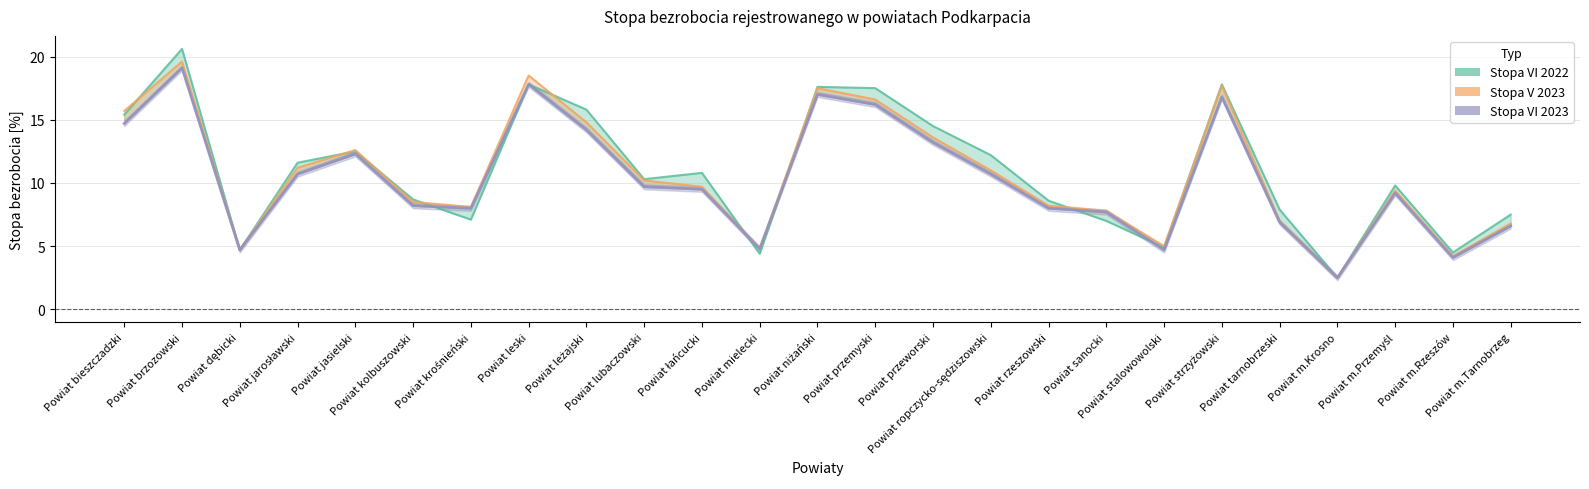

Reading left to right, transcribe all the data shown in this chart.

Stopa VI 2022: 15.4	20.6	4.7	11.6	12.5	8.7	7.1	17.8	15.8	10.3	10.8	4.4	17.6	17.5	14.5	12.2	8.6	7.0	4.9	17.8	7.9	2.5	9.8	4.5	7.5
Stopa V 2023: 15.7	19.6	4.7	11.2	12.6	8.5	8.1	18.5	14.8	10.2	9.7	4.8	17.5	16.6	13.6	11.0	8.2	7.8	5.0	17.7	7.0	2.5	9.4	4.2	6.8
Stopa VI 2023: 14.7	19.1	4.7	10.7	12.3	8.2	8.0	17.8	14.2	9.7	9.5	4.8	17.0	16.2	13.2	10.7	8.0	7.7	4.7	16.8	6.9	2.5	9.2	4.1	6.6